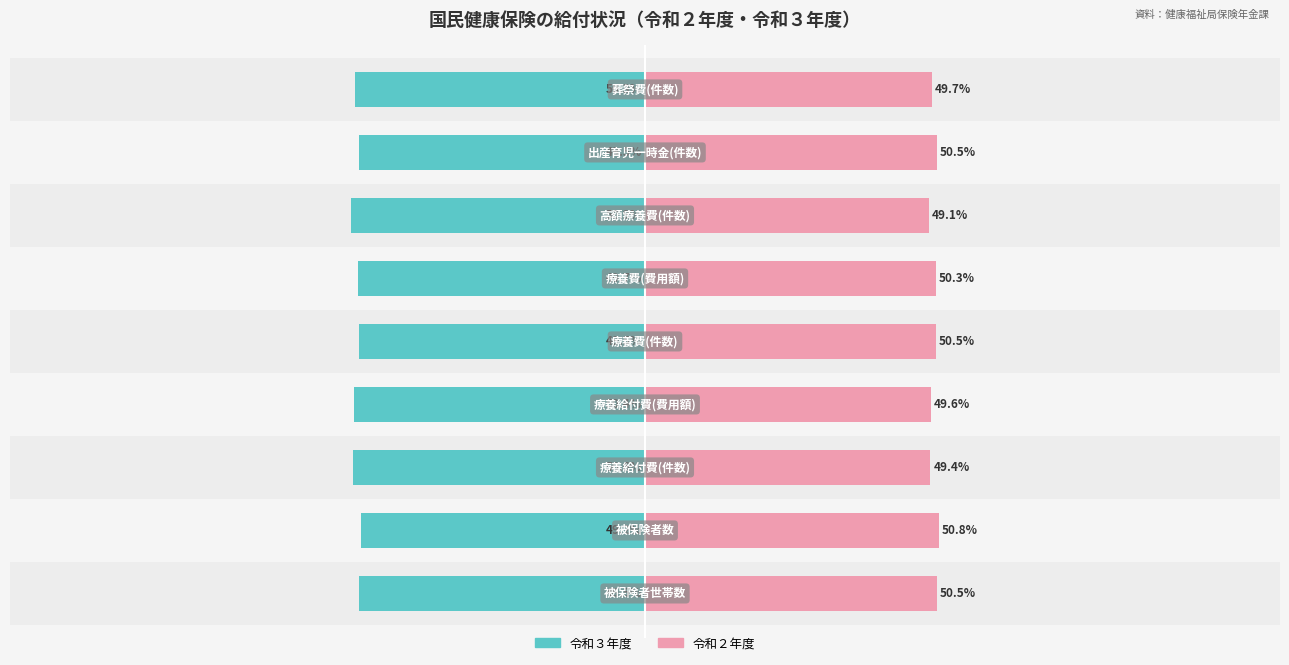

Which has a higher value, 1 or 5?

1